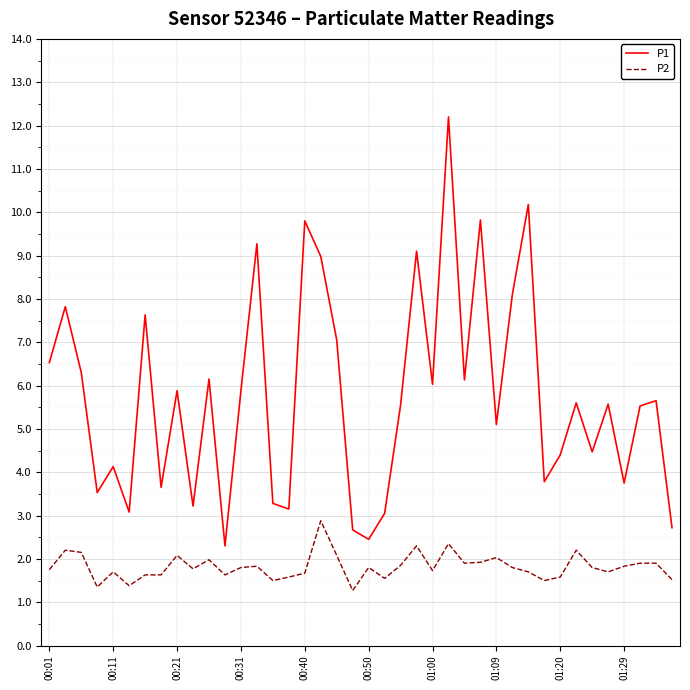

What is the greatest value displayed?

12.2